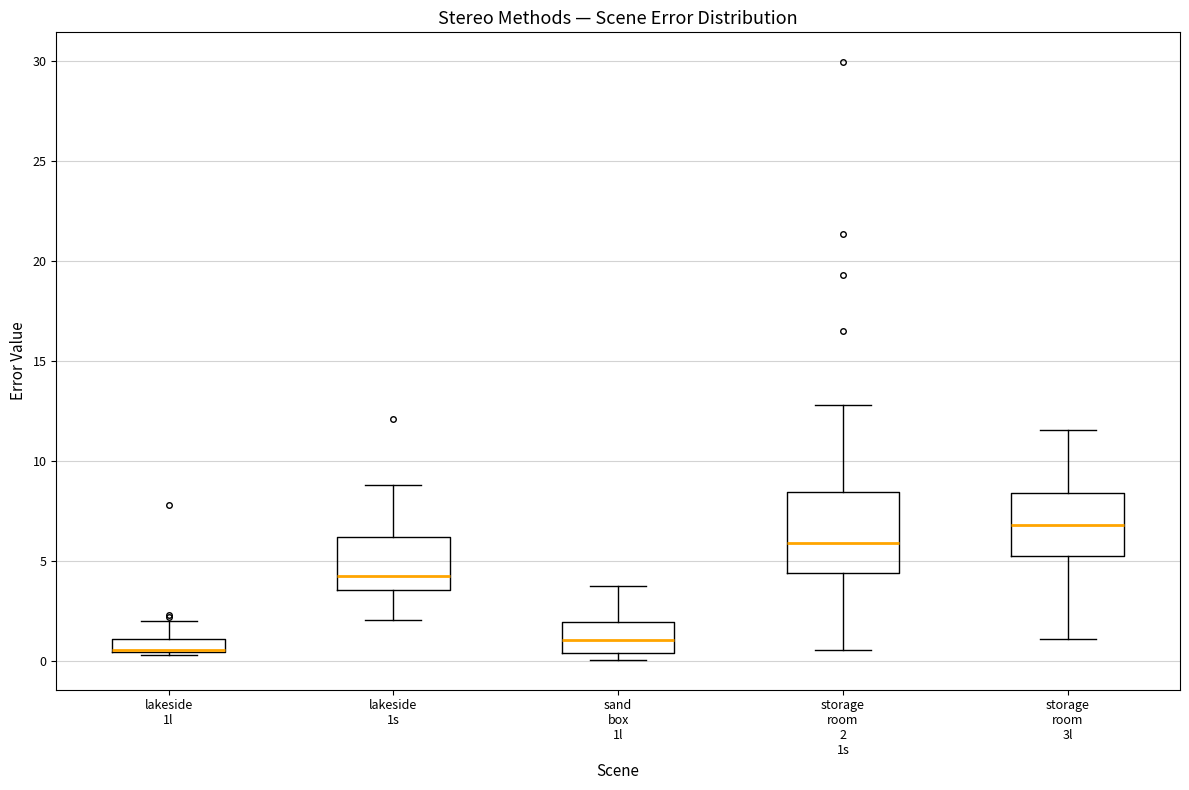

Comparing the boxes themselves (not the whiskers), which one is the tallest?

storage room 2 1s